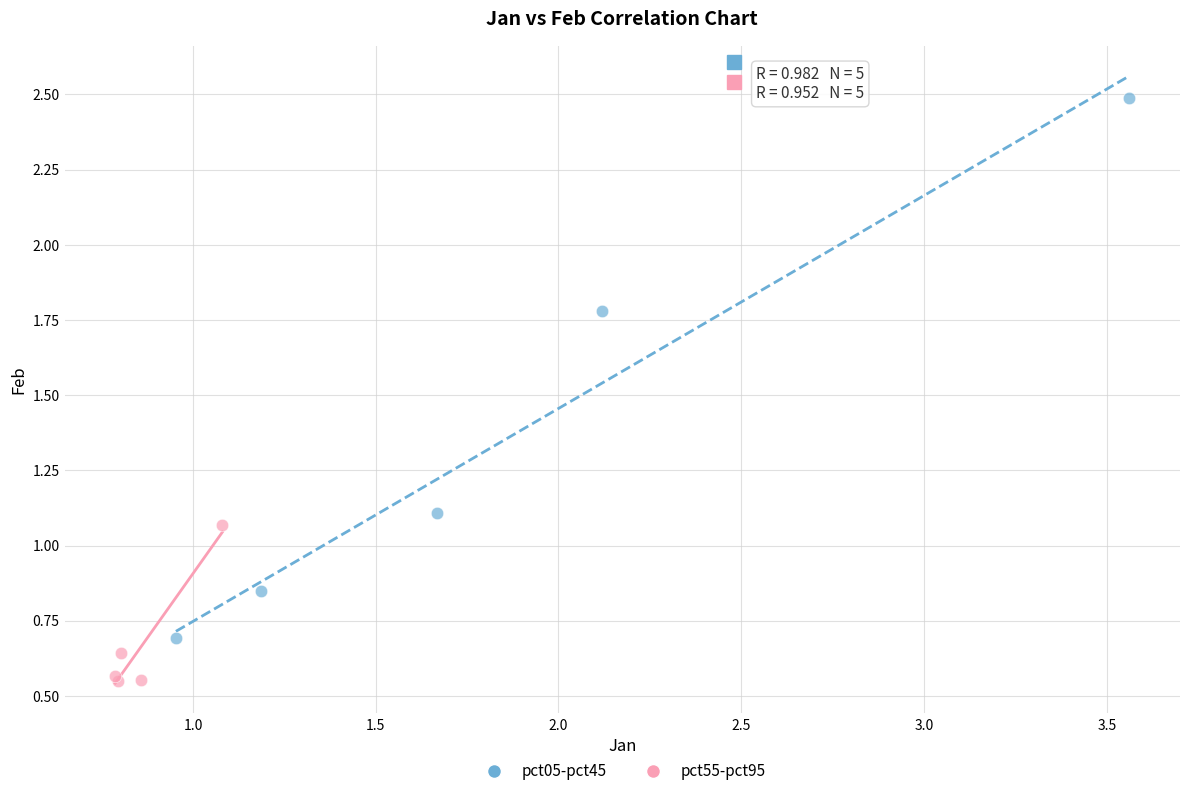

Which series has the widest spread of Y values?

pct05-pct45